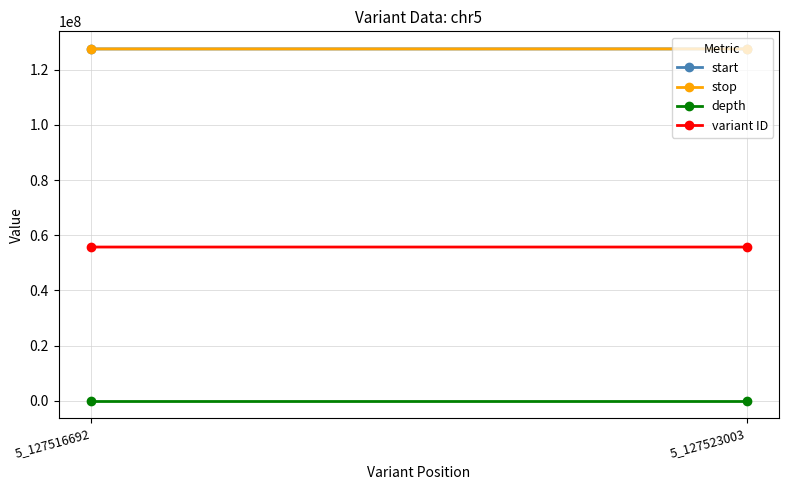

At 5_127516692, list the series in order from smallest to largest.

depth, variant ID, start, stop